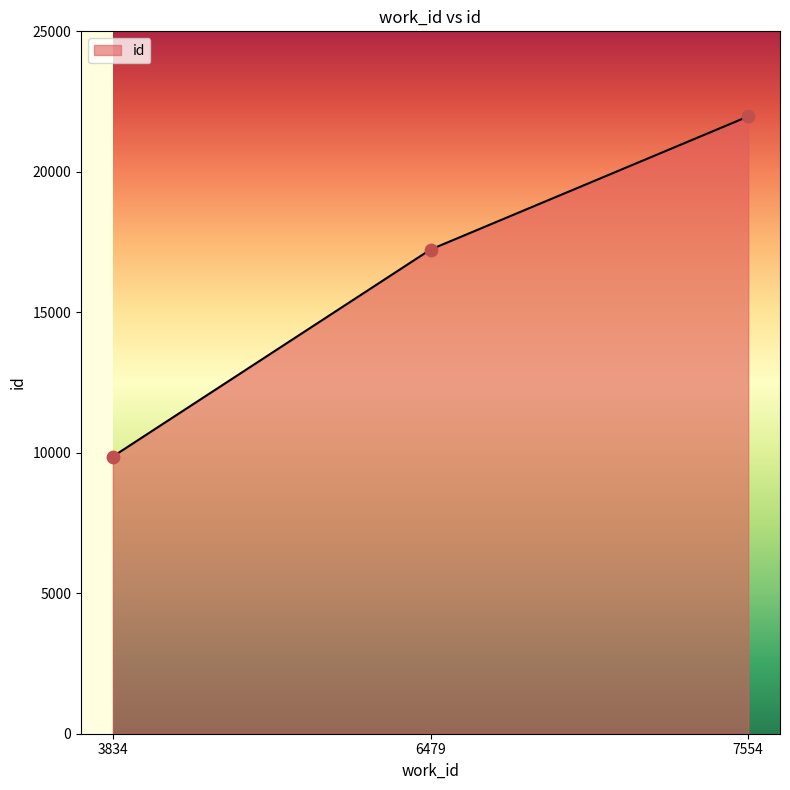

Between 6479 and 3834, which is larger?

6479